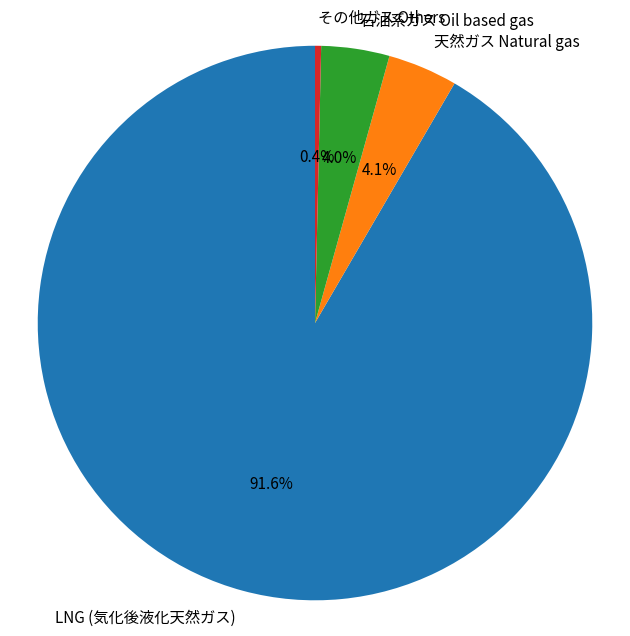

The 石油系ガス Oil based gas slice represents 12% of the pie. True or false?

False